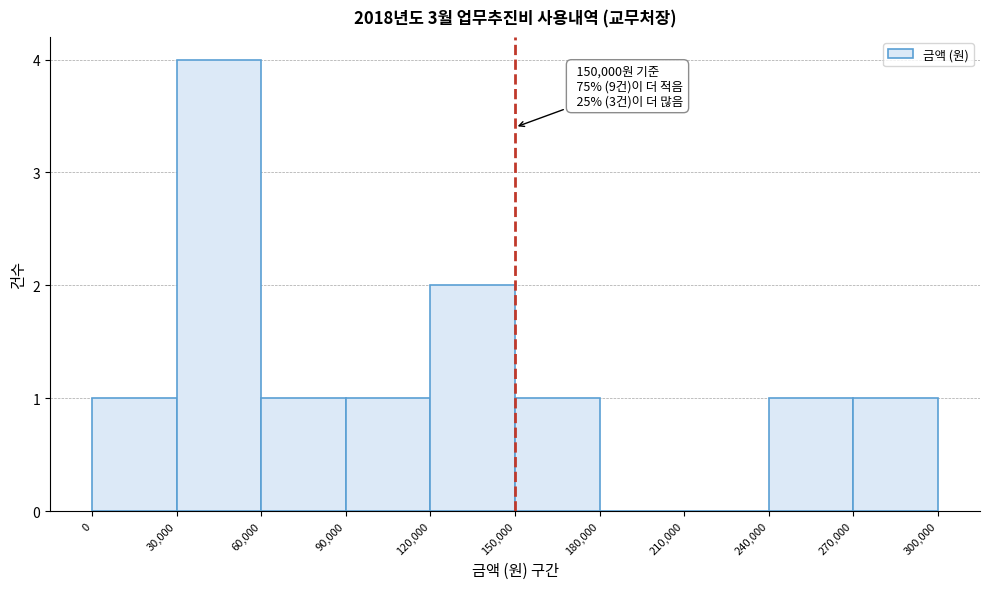

Which range on the x-axis has the tallest bar?

30,000 to 60,000